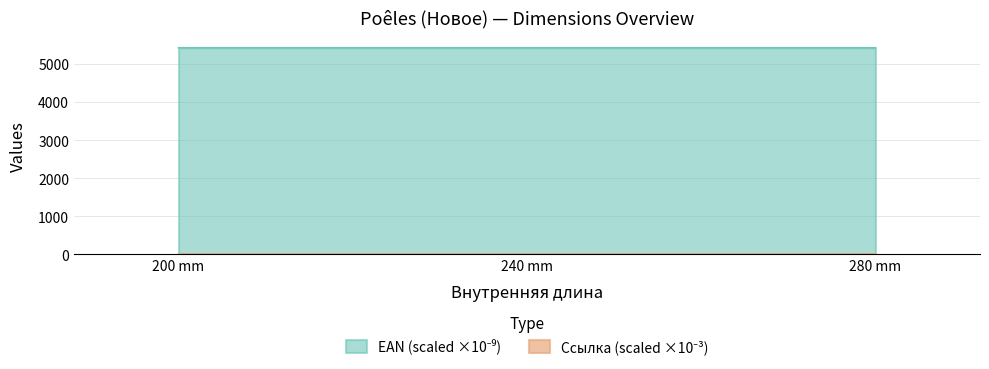

Between 280 mm and 200 mm, which is larger?

280 mm